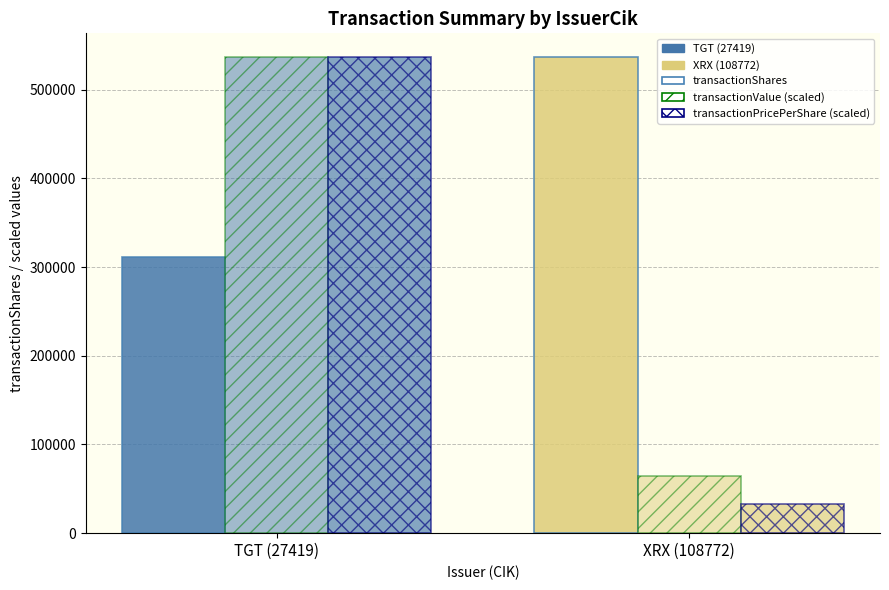

Does the chart contain stacked bars?

No